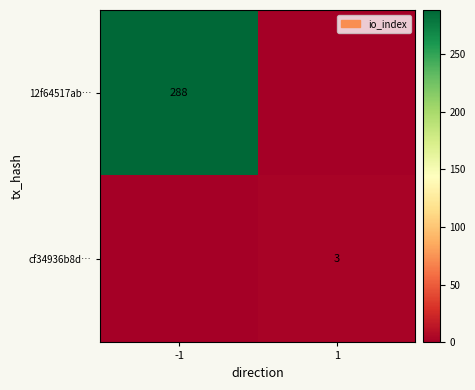

True or false: cf34936b8d… has a value of 3 at 1.

True